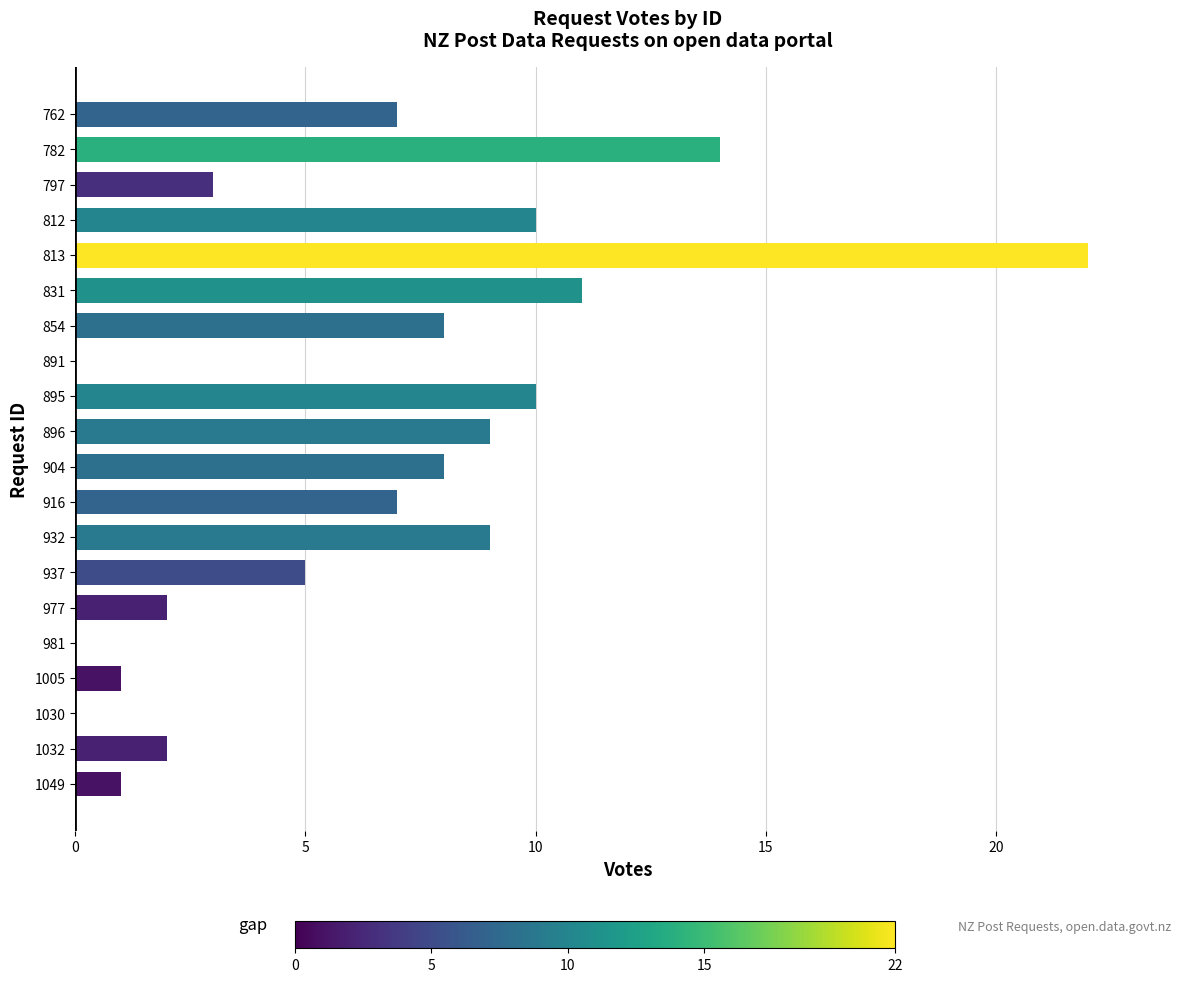

What is the average value?

6